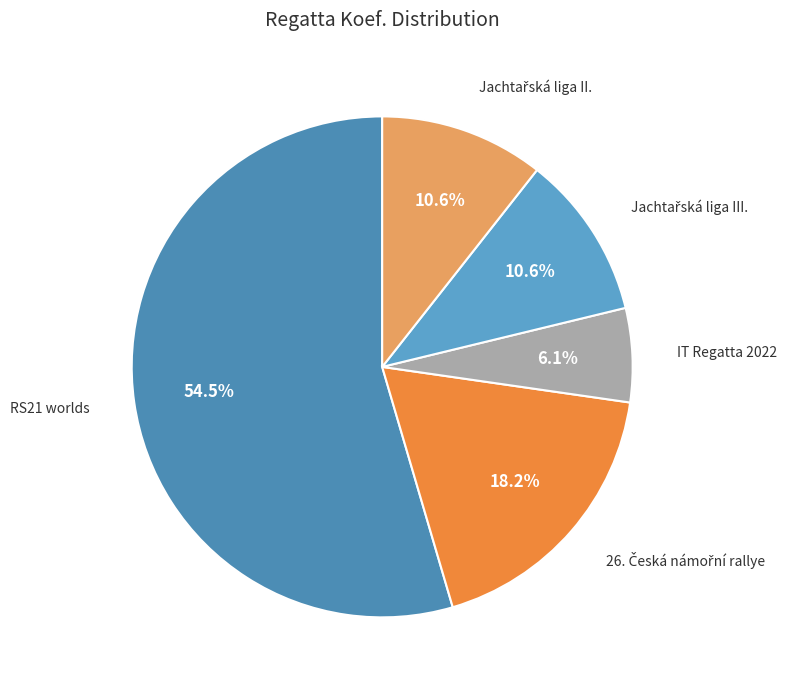

Is there a majority slice in this chart?

Yes